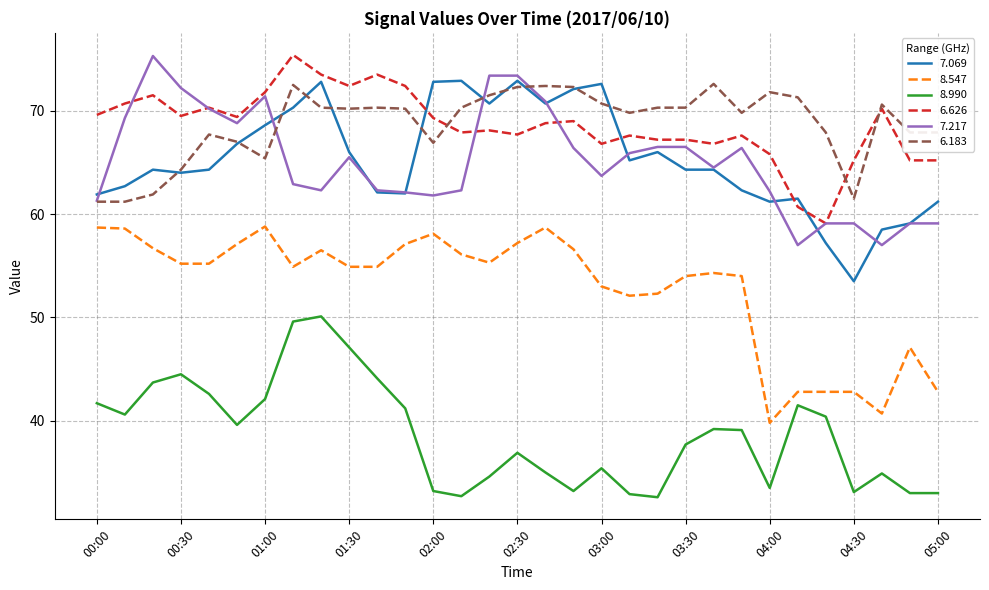

How many lines are shown in the chart?

6